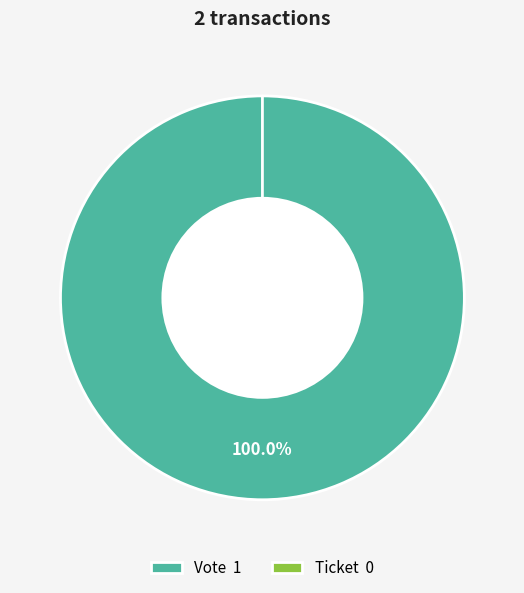

Count the number of slices in the pie.

2